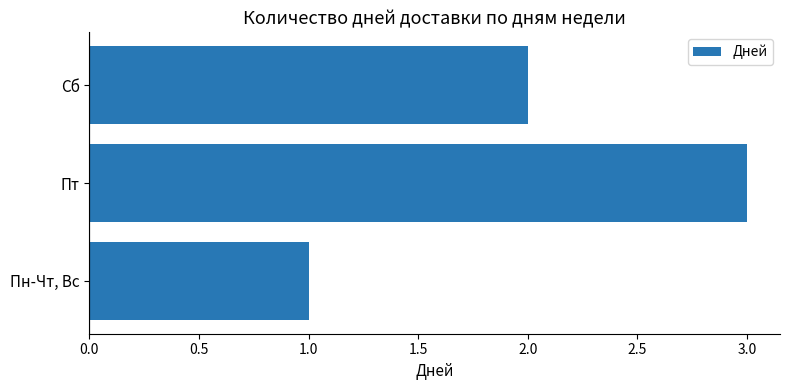

Which label corresponds to the smallest value in the chart?

Пн-Чт, Вс